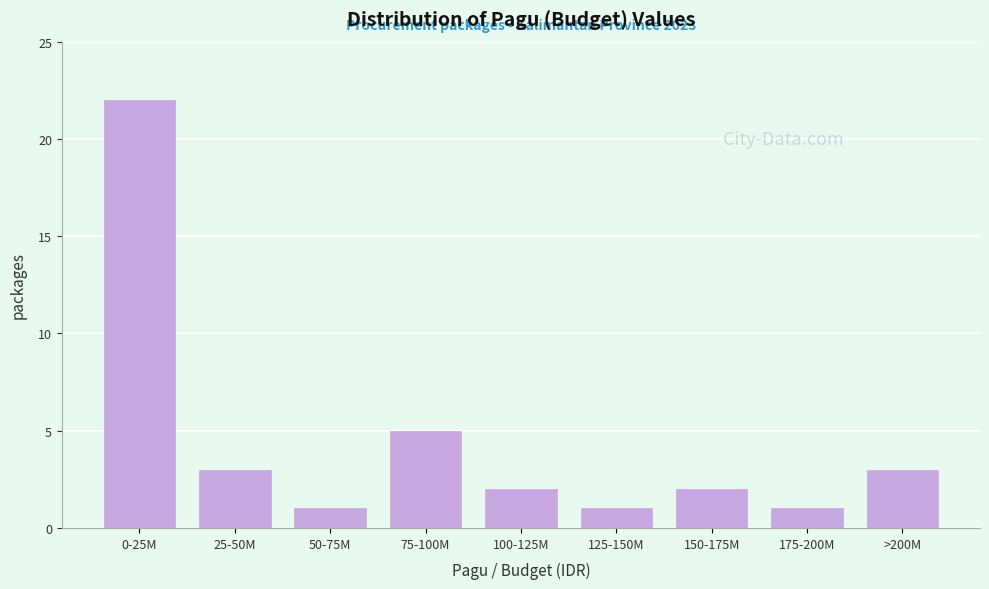

Reading right to left, transcribe all the data shown in this chart.

>200M=3	175-200M=1	150-175M=2	125-150M=1	100-125M=2	75-100M=5	50-75M=1	25-50M=3	0-25M=22